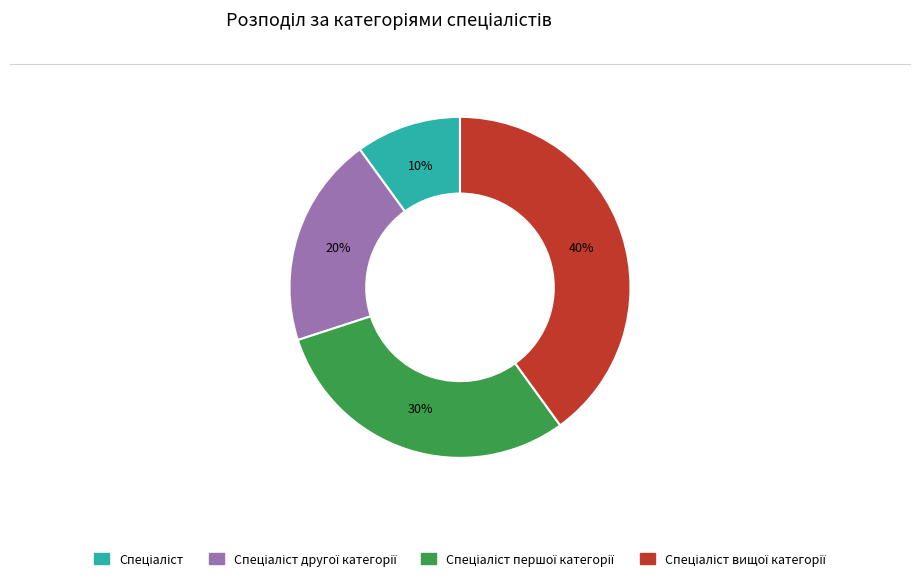

To the nearest percent, what is the difference between the largest and smallest slice percentages?

30%